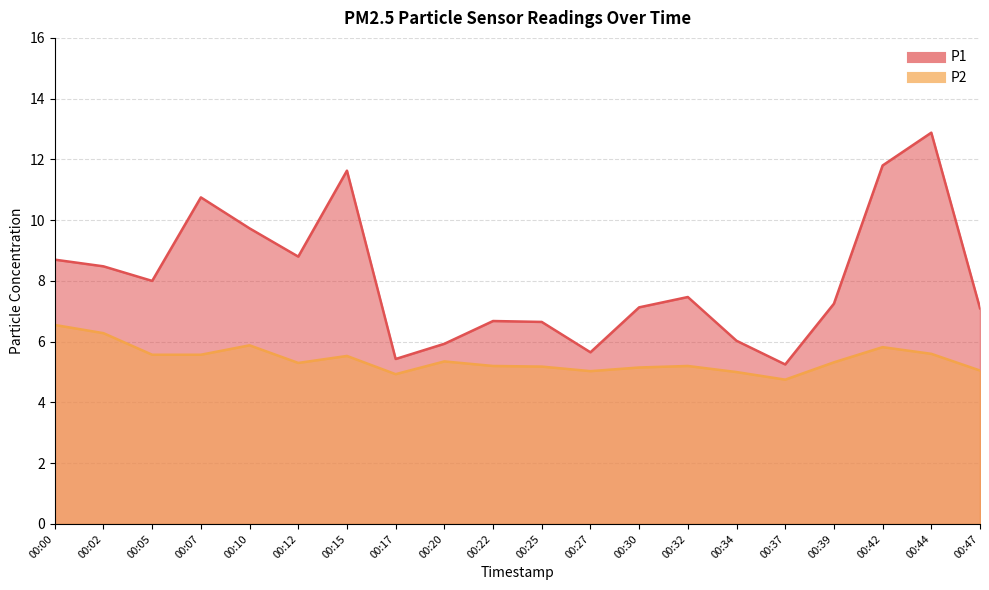

At which label does P2 reach its minimum?

00:37